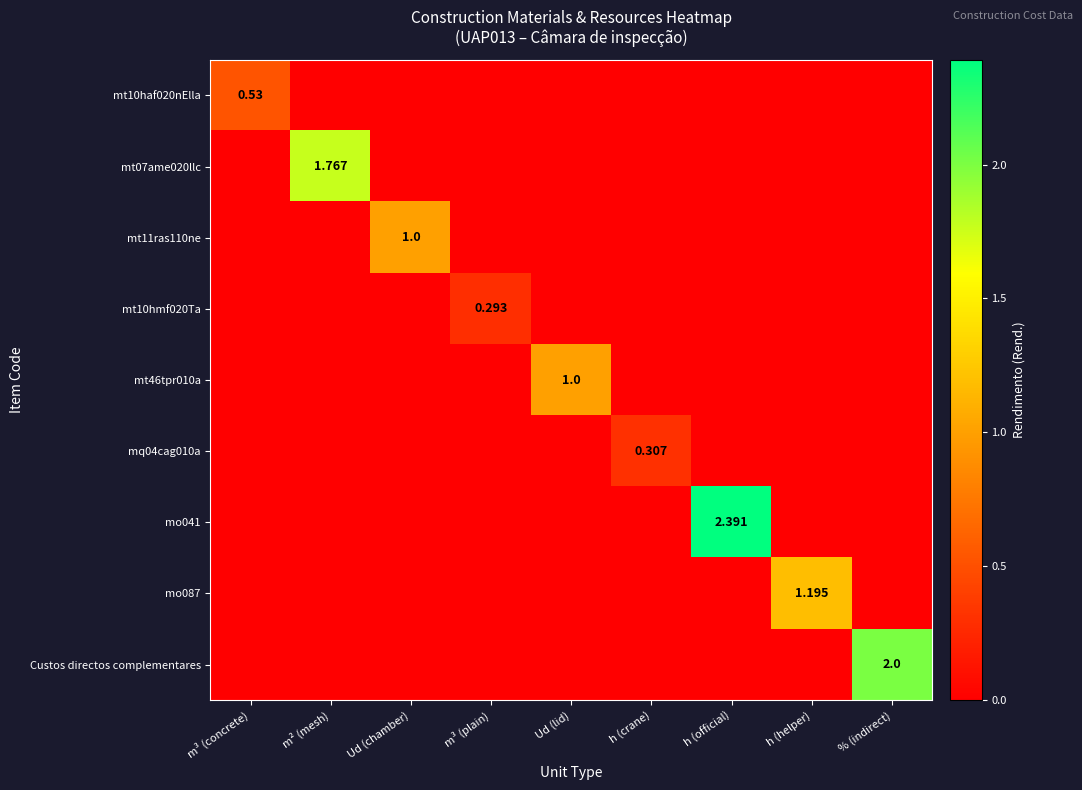

Which series has the largest total across all categories?

mo041